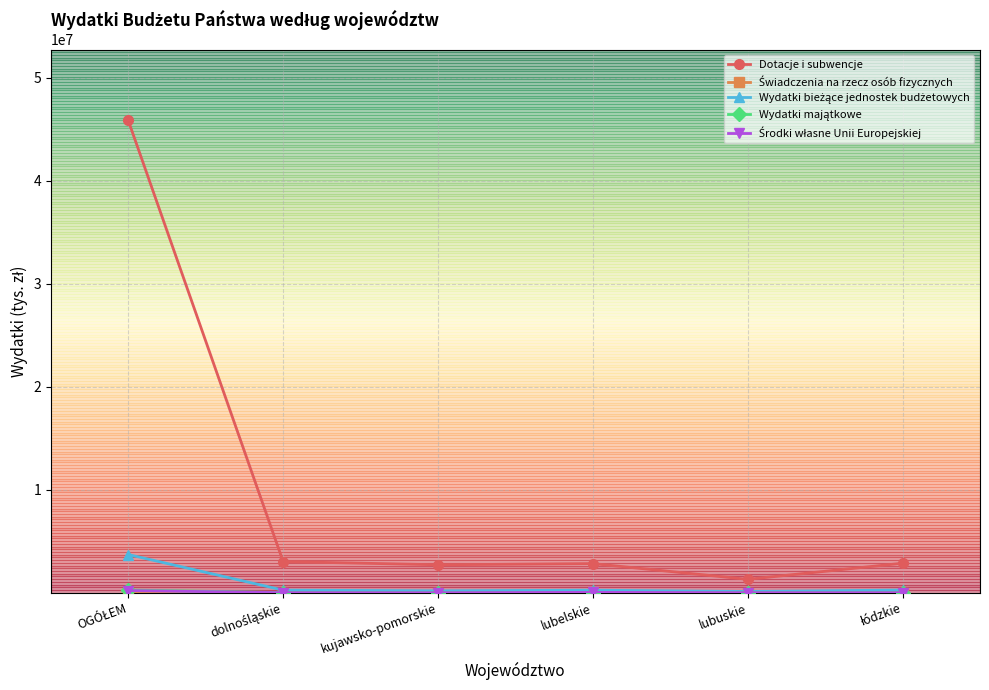

What is the label of the 4th point from the left?

lubelskie